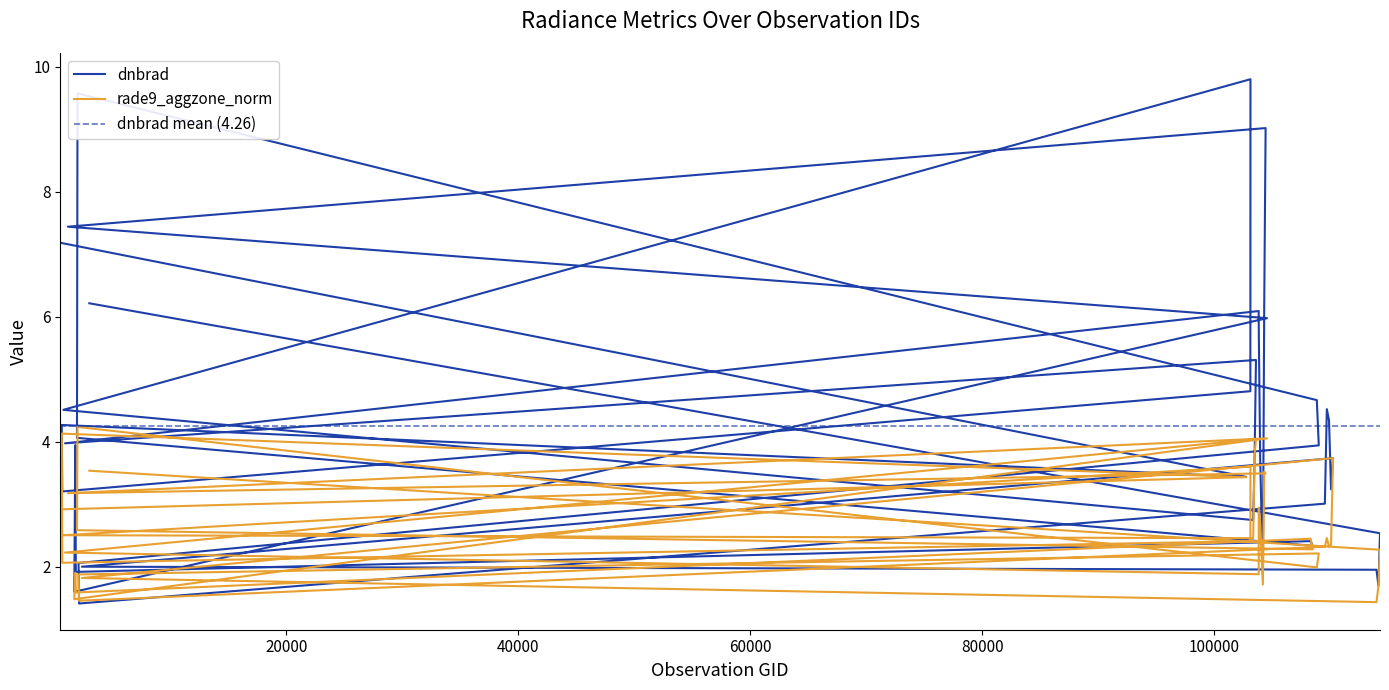

Which series has the largest range (max minus min)?

dnbrad